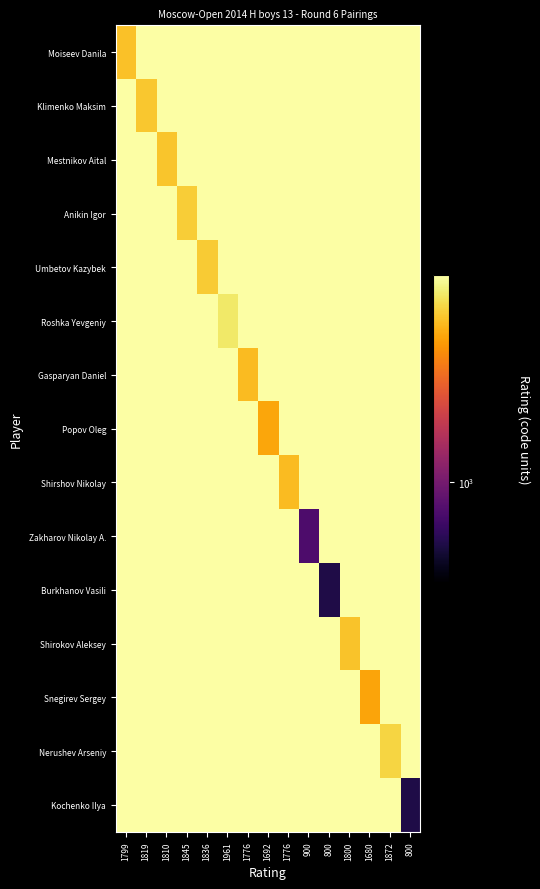

Reading left to right, list all the values displayed in this chart.

Moiseev Danila: 1799=1799	1819=1000000	1810=1000000	1845=1000000	1836=1000000	1961=1000000	1776=1000000	1692=1000000	1776=1000000	900=1000000	800=1000000	1800=1000000	1680=1000000	1872=1000000	800=1000000
Klimenko Maksim: 1799=1000000	1819=1819	1810=1000000	1845=1000000	1836=1000000	1961=1000000	1776=1000000	1692=1000000	1776=1000000	900=1000000	800=1000000	1800=1000000	1680=1000000	1872=1000000	800=1000000
Mestnikov Aital: 1799=1000000	1819=1000000	1810=1810	1845=1000000	1836=1000000	1961=1000000	1776=1000000	1692=1000000	1776=1000000	900=1000000	800=1000000	1800=1000000	1680=1000000	1872=1000000	800=1000000
Anikin Igor: 1799=1000000	1819=1000000	1810=1000000	1845=1845	1836=1000000	1961=1000000	1776=1000000	1692=1000000	1776=1000000	900=1000000	800=1000000	1800=1000000	1680=1000000	1872=1000000	800=1000000
Umbetov Kazybek: 1799=1000000	1819=1000000	1810=1000000	1845=1000000	1836=1836	1961=1000000	1776=1000000	1692=1000000	1776=1000000	900=1000000	800=1000000	1800=1000000	1680=1000000	1872=1000000	800=1000000
Roshka Yevgeniy: 1799=1000000	1819=1000000	1810=1000000	1845=1000000	1836=1000000	1961=1961	1776=1000000	1692=1000000	1776=1000000	900=1000000	800=1000000	1800=1000000	1680=1000000	1872=1000000	800=1000000
Gasparyan Daniel: 1799=1000000	1819=1000000	1810=1000000	1845=1000000	1836=1000000	1961=1000000	1776=1776	1692=1000000	1776=1000000	900=1000000	800=1000000	1800=1000000	1680=1000000	1872=1000000	800=1000000
Popov Oleg: 1799=1000000	1819=1000000	1810=1000000	1845=1000000	1836=1000000	1961=1000000	1776=1000000	1692=1692	1776=1000000	900=1000000	800=1000000	1800=1000000	1680=1000000	1872=1000000	800=1000000
Shirshov Nikolay: 1799=1000000	1819=1000000	1810=1000000	1845=1000000	1836=1000000	1961=1000000	1776=1000000	1692=1000000	1776=1776	900=1000000	800=1000000	1800=1000000	1680=1000000	1872=1000000	800=1000000
Zakharov Nikolay A.: 1799=1000000	1819=1000000	1810=1000000	1845=1000000	1836=1000000	1961=1000000	1776=1000000	1692=1000000	1776=1000000	900=900	800=1000000	1800=1000000	1680=1000000	1872=1000000	800=1000000
Burkhanov Vasili: 1799=1000000	1819=1000000	1810=1000000	1845=1000000	1836=1000000	1961=1000000	1776=1000000	1692=1000000	1776=1000000	900=1000000	800=800	1800=1000000	1680=1000000	1872=1000000	800=1000000
Shirokov Aleksey: 1799=1000000	1819=1000000	1810=1000000	1845=1000000	1836=1000000	1961=1000000	1776=1000000	1692=1000000	1776=1000000	900=1000000	800=1000000	1800=1800	1680=1000000	1872=1000000	800=1000000
Snegirev Sergey: 1799=1000000	1819=1000000	1810=1000000	1845=1000000	1836=1000000	1961=1000000	1776=1000000	1692=1000000	1776=1000000	900=1000000	800=1000000	1800=1000000	1680=1680	1872=1000000	800=1000000
Nerushev Arseniy: 1799=1000000	1819=1000000	1810=1000000	1845=1000000	1836=1000000	1961=1000000	1776=1000000	1692=1000000	1776=1000000	900=1000000	800=1000000	1800=1000000	1680=1000000	1872=1872	800=1000000
Kochenko Ilya: 1799=1000000	1819=1000000	1810=1000000	1845=1000000	1836=1000000	1961=1000000	1776=1000000	1692=1000000	1776=1000000	900=1000000	800=1000000	1800=1000000	1680=1000000	1872=1000000	800=800